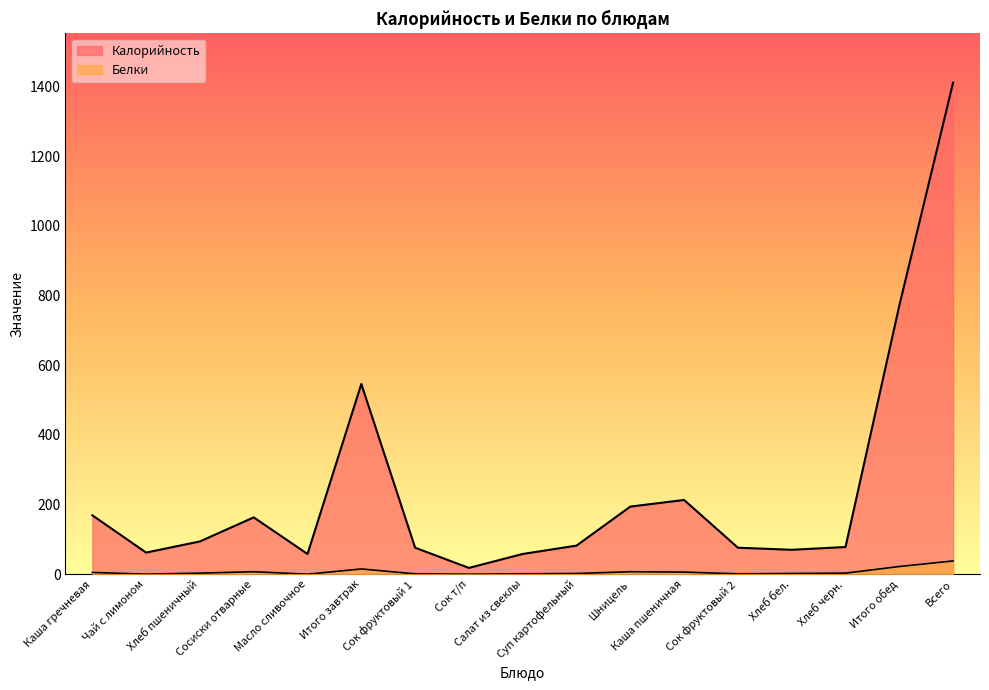

What is the greatest value displayed?

1411